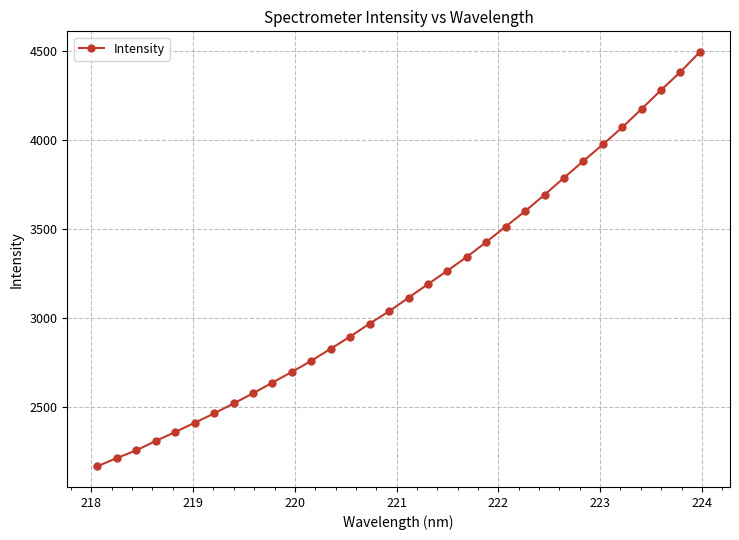

What is the greatest value displayed?

4494.2